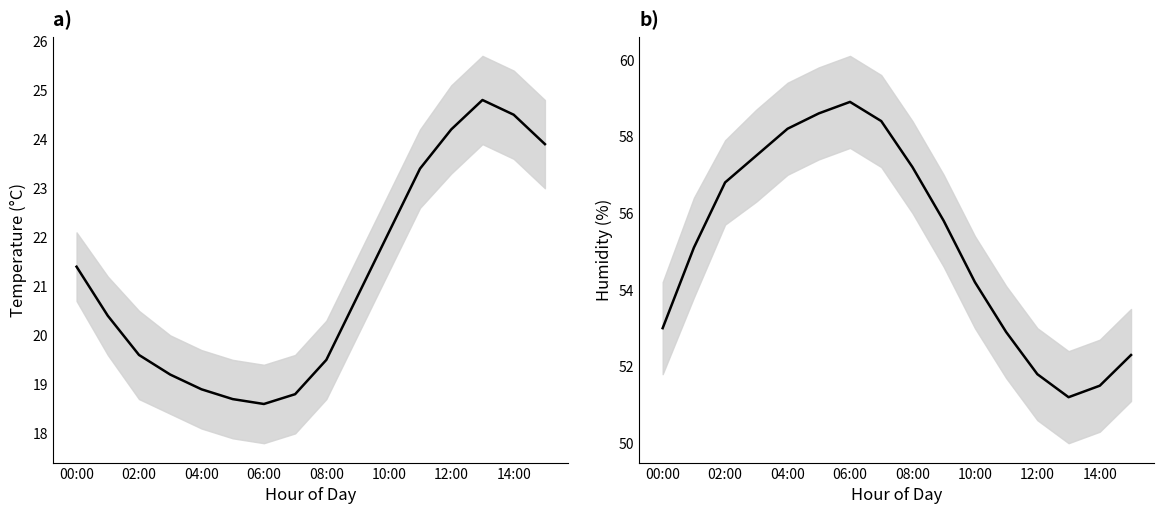

Where is the first local maximum for temperature?

13